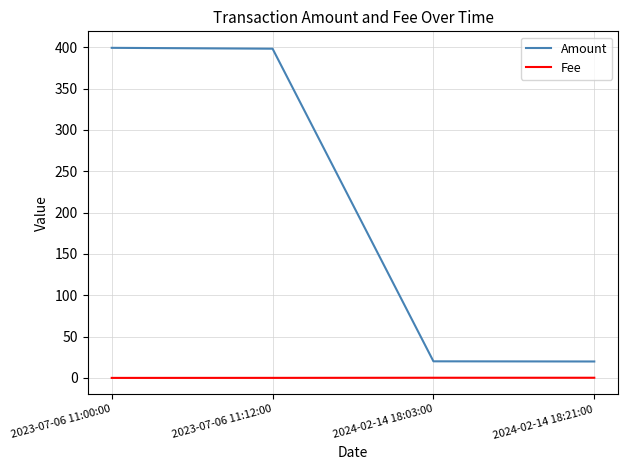

What is the maximum value shown in the chart?

399.2